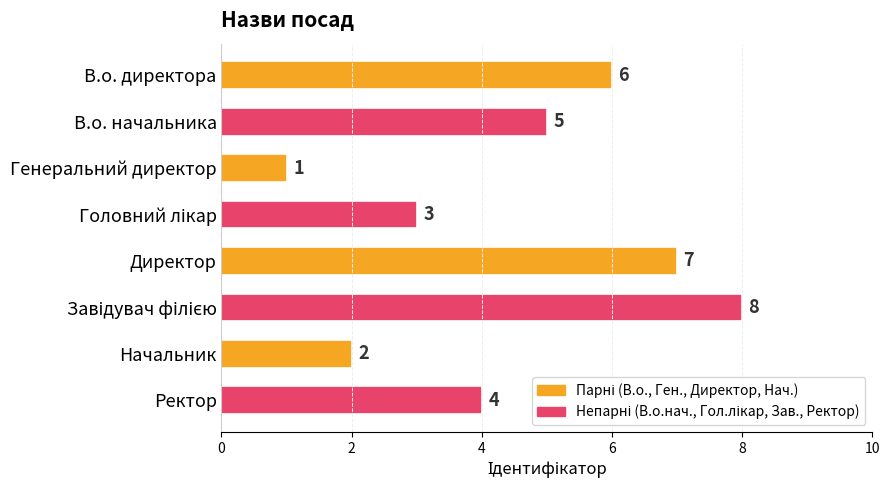

What is the label of the 1st bar from the top?

В.о. директора